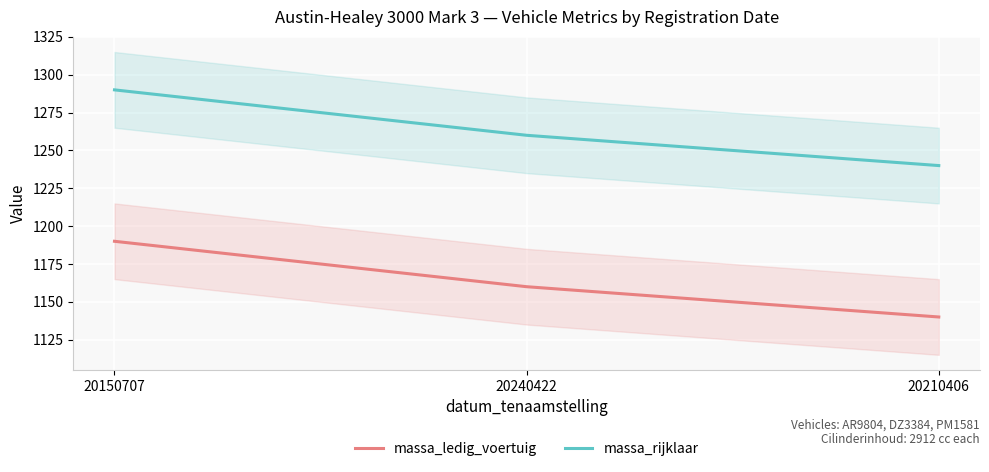

Between 20210406 and 20150707, which is larger?

20150707